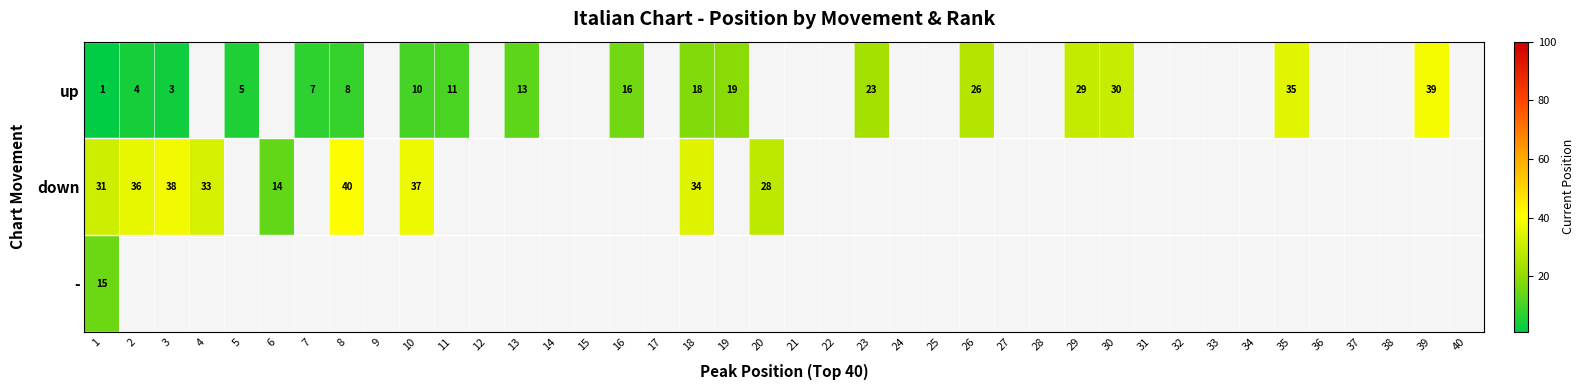

Which label corresponds to the smallest value in the chart?

1